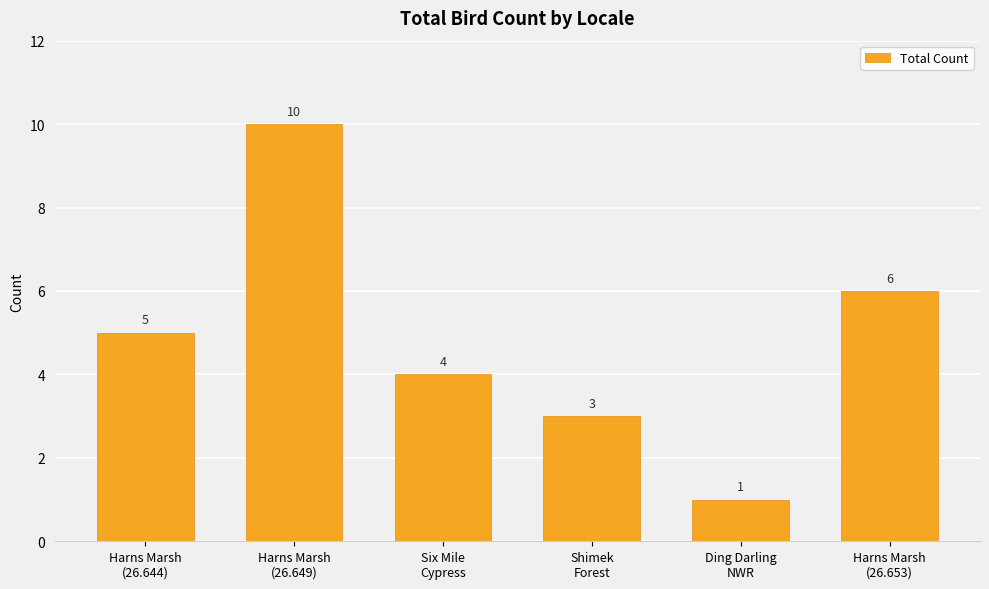

Rank the categories by value from lowest to highest.

Ding Darling
NWR, Shimek
Forest, Six Mile
Cypress, Harns Marsh
(26.644), Harns Marsh
(26.653), Harns Marsh
(26.649)